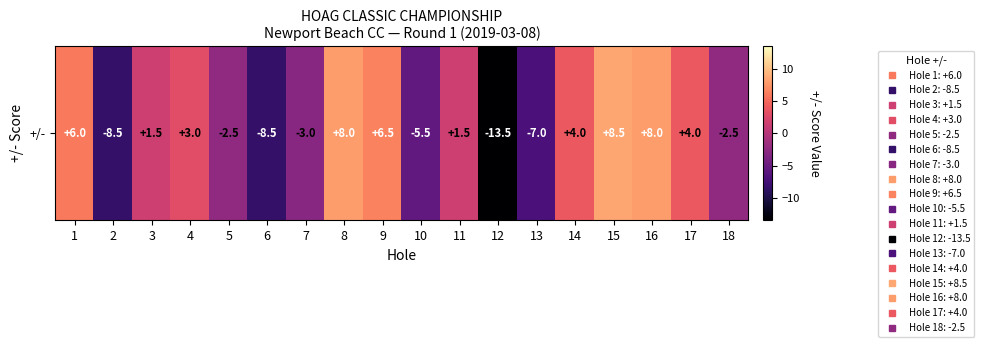

What is the sum of the values at 12 and 16?

-5.5